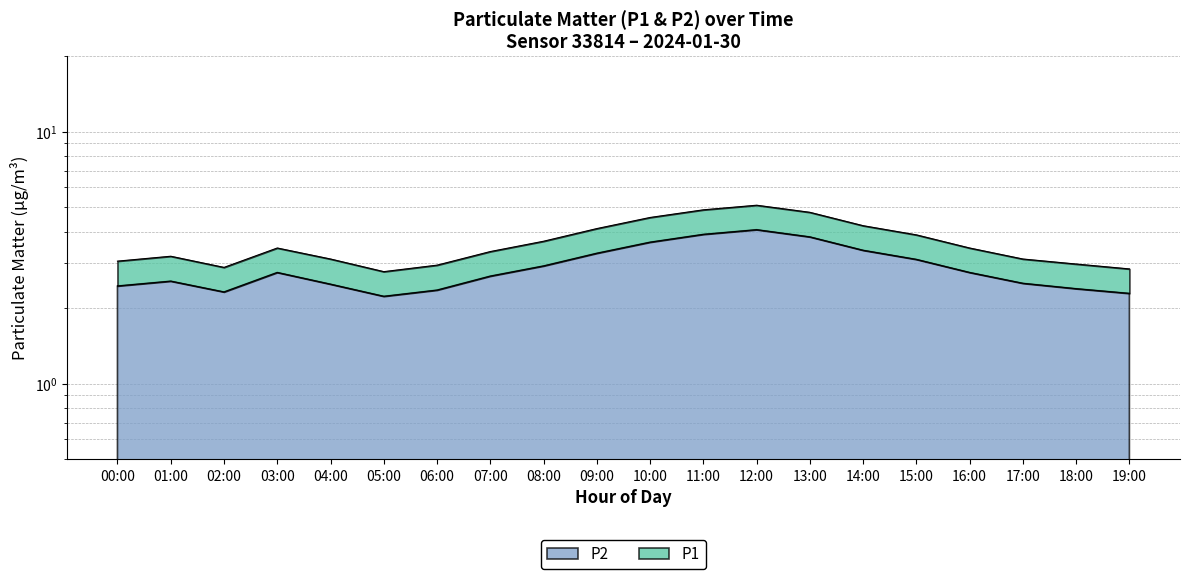

What is the value of the P1 point at the 5th from the left?

3.1